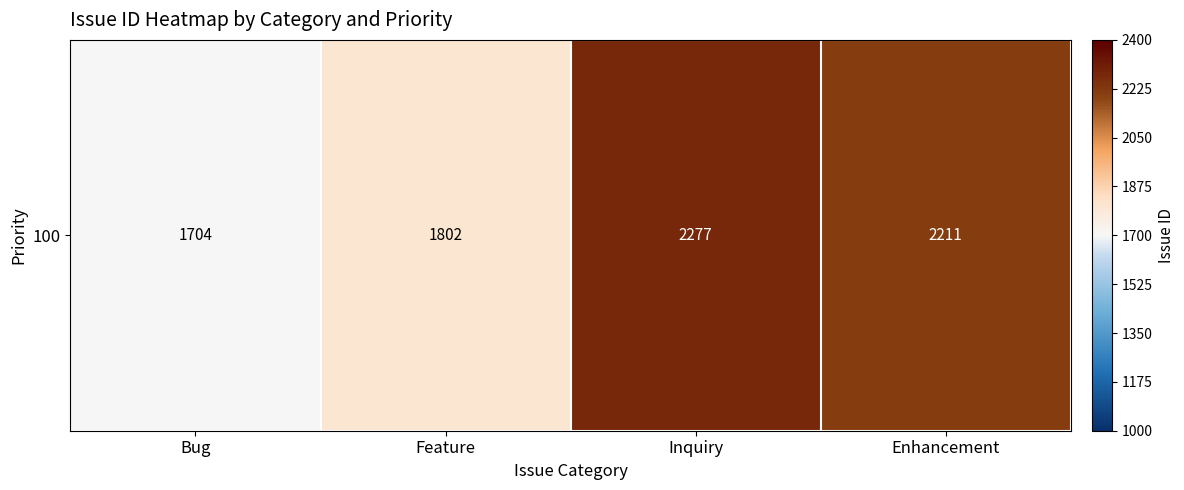

Which label corresponds to the largest value in the chart?

Inquiry